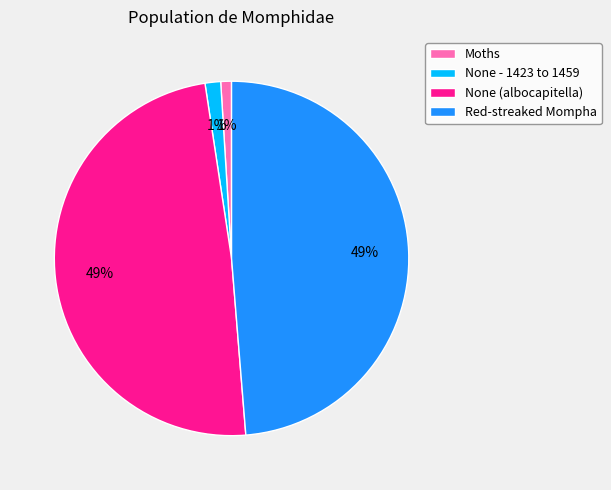

Do Red-streaked Mompha and None (albocapitella) together represent more than half of the pie?

Yes